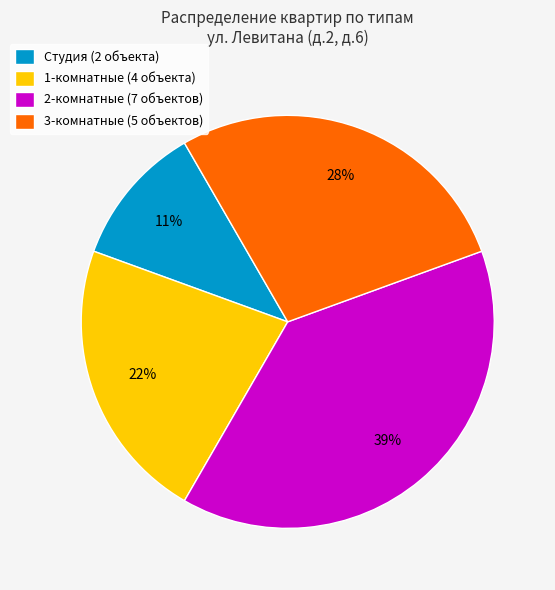

What is the ratio of the value at 2-комнатные (7 объектов) to the value at 1-комнатные (4 объекта)?

1.8